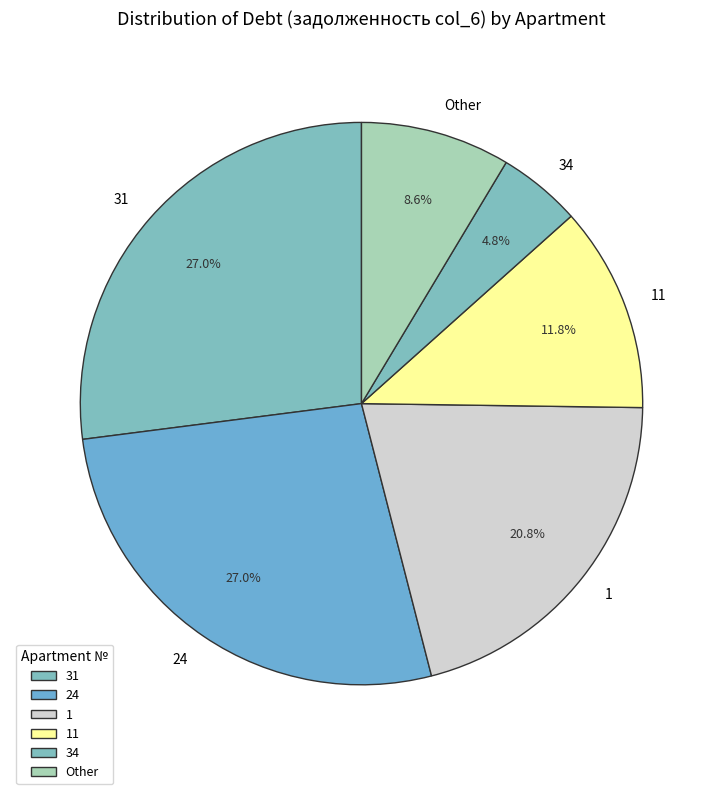

Is there a majority slice in this chart?

No